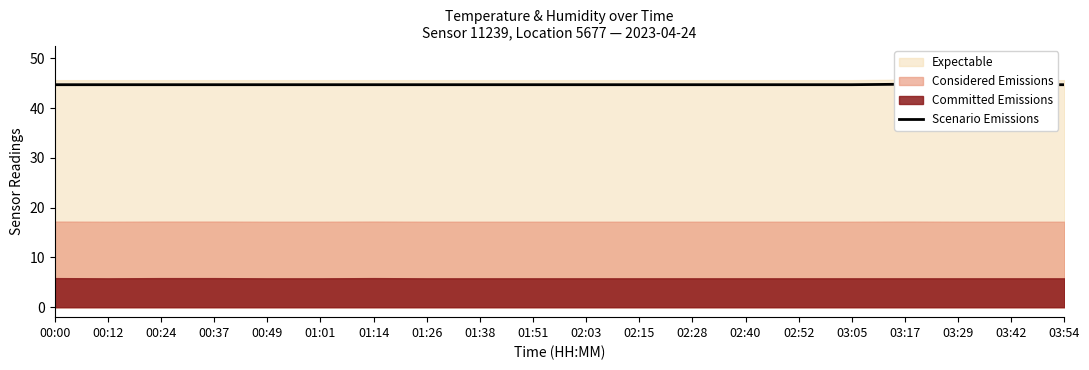

Reading right to left, extract all data points from this chart.

03:54=44.7	03:42=44.7	03:29=44.7	03:17=44.8	03:05=44.7	02:52=44.7	02:40=44.7	02:28=44.7	02:15=44.7	02:03=44.7	01:51=44.7	01:38=44.7	01:26=44.7	01:14=44.7	01:01=44.7	00:49=44.7	00:37=44.7	00:24=44.7	00:12=44.7	00:00=44.7